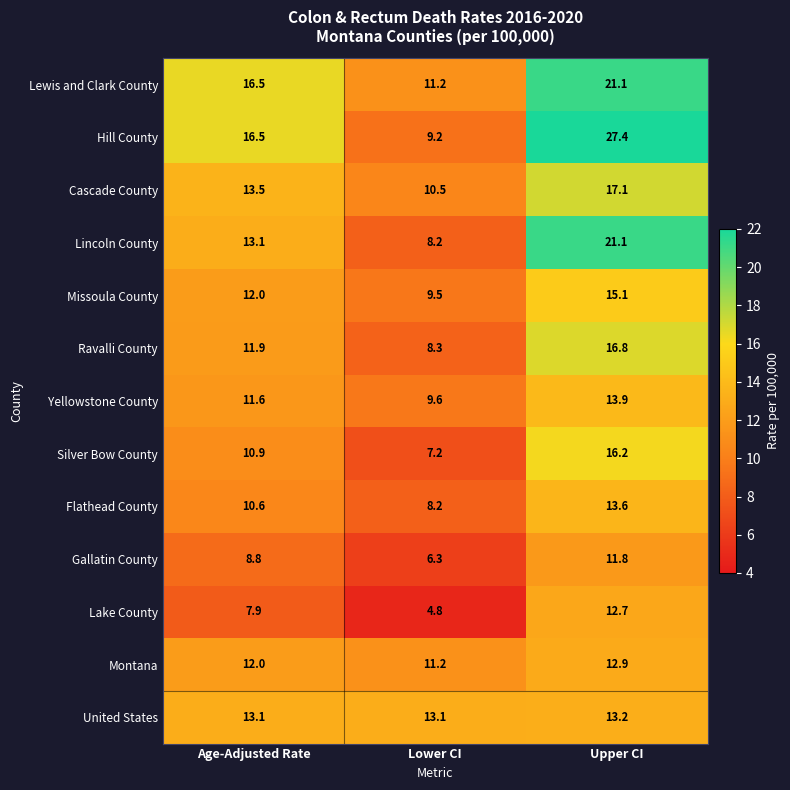

What is the spread (max minus min) of values at Age-Adjusted Rate?

8.6